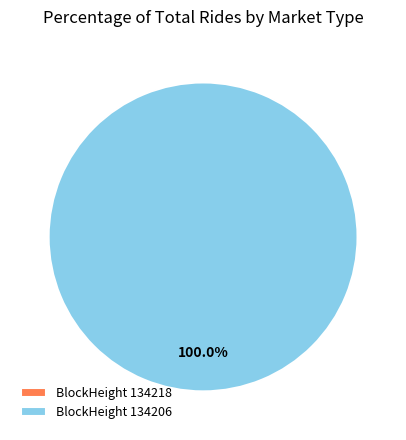

What is the largest slice in the pie chart?

134206